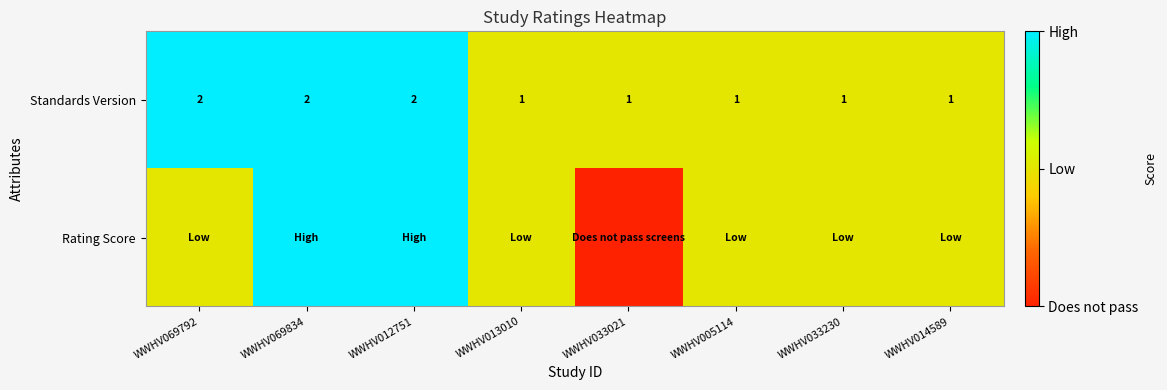

Which has a higher value, WWHV005114 or WWHV013010?

WWHV005114